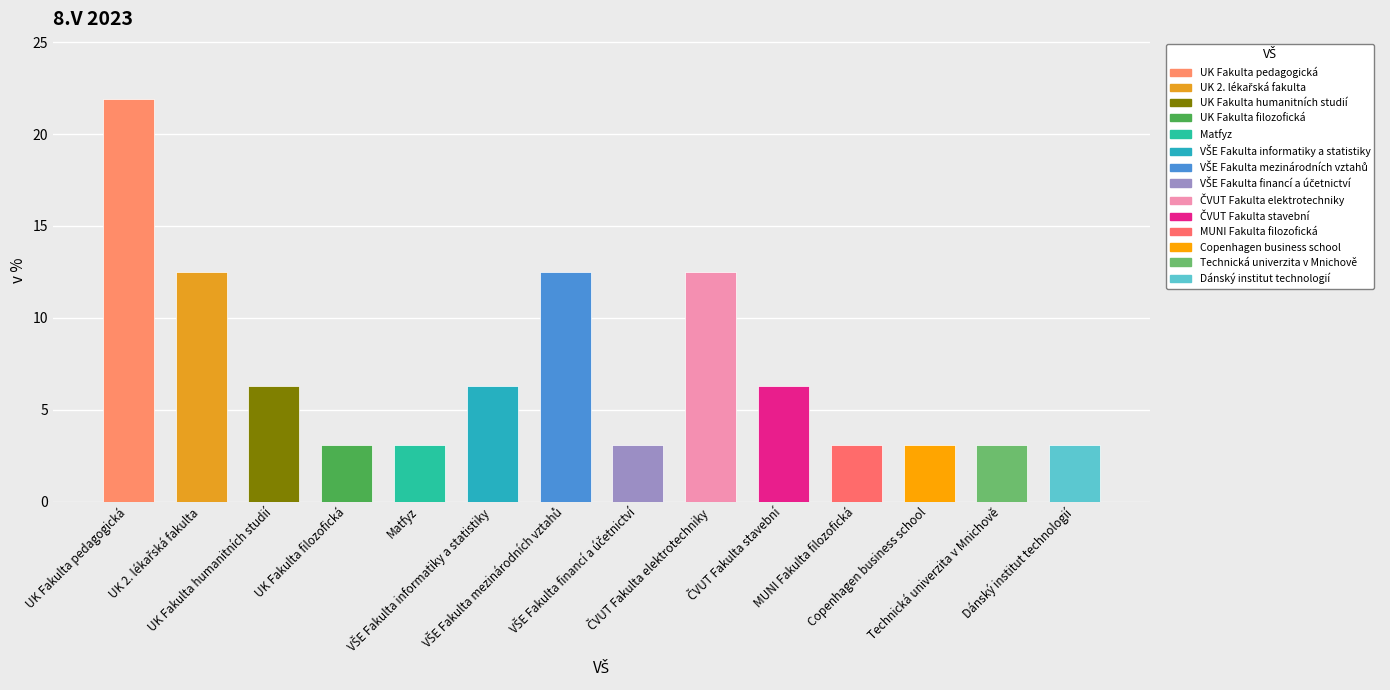

What position from the left is Copenhagen business school?

12